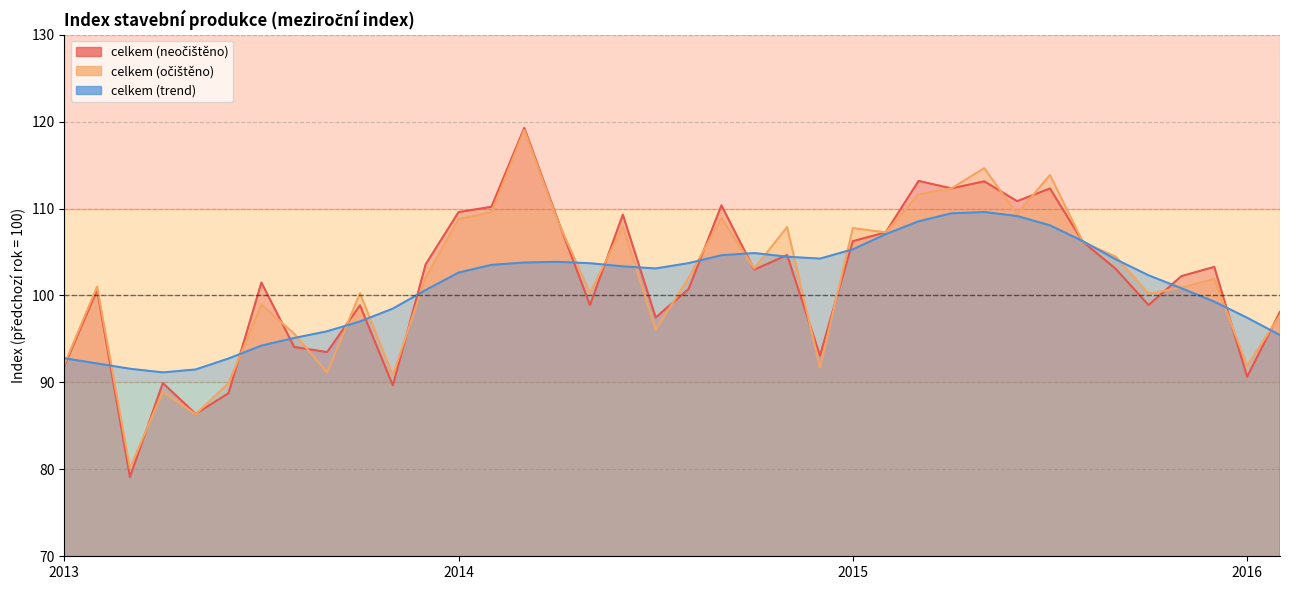

How many values in the celkem (očištěno) series exceed 102?

19